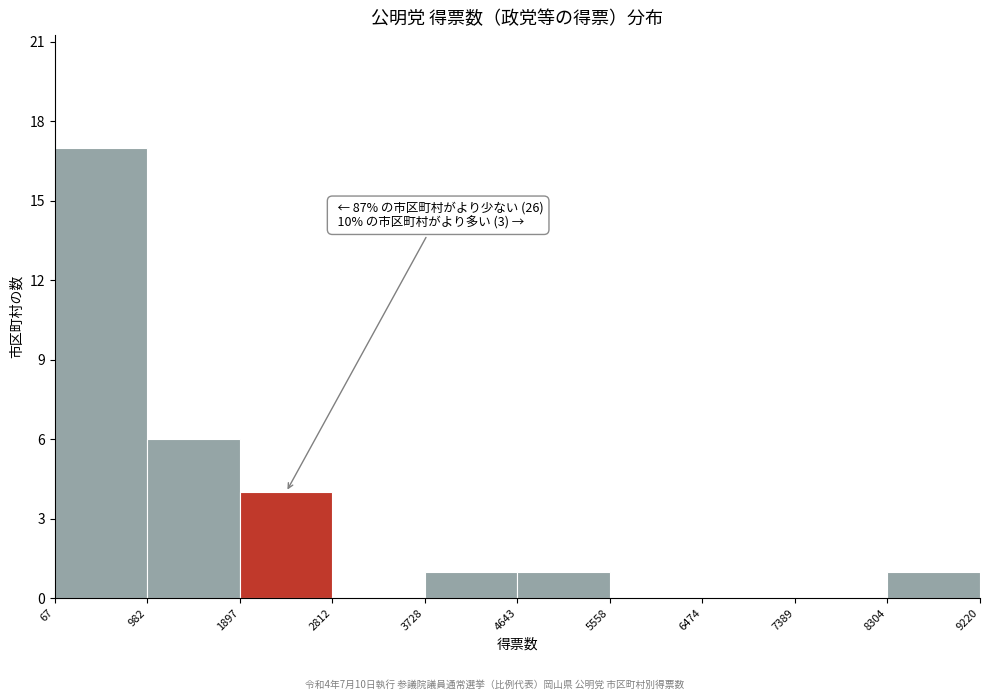

Which range on the x-axis has the tallest bar?

67 to 982